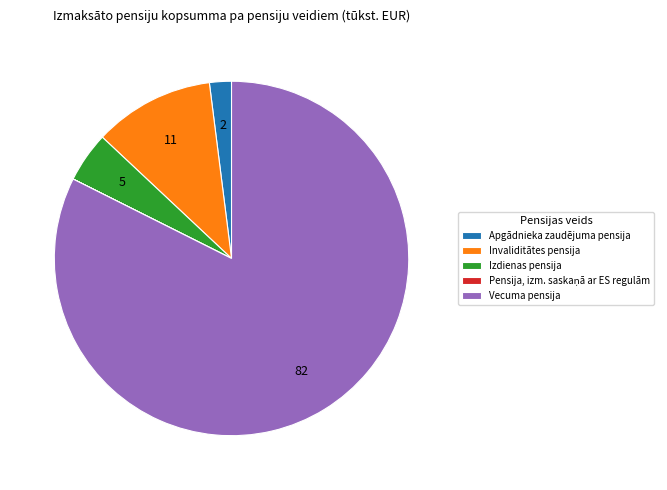

What is the ratio of the value at Vecuma pensija to the value at Apgādnieka zaudējuma pensija?

41.2